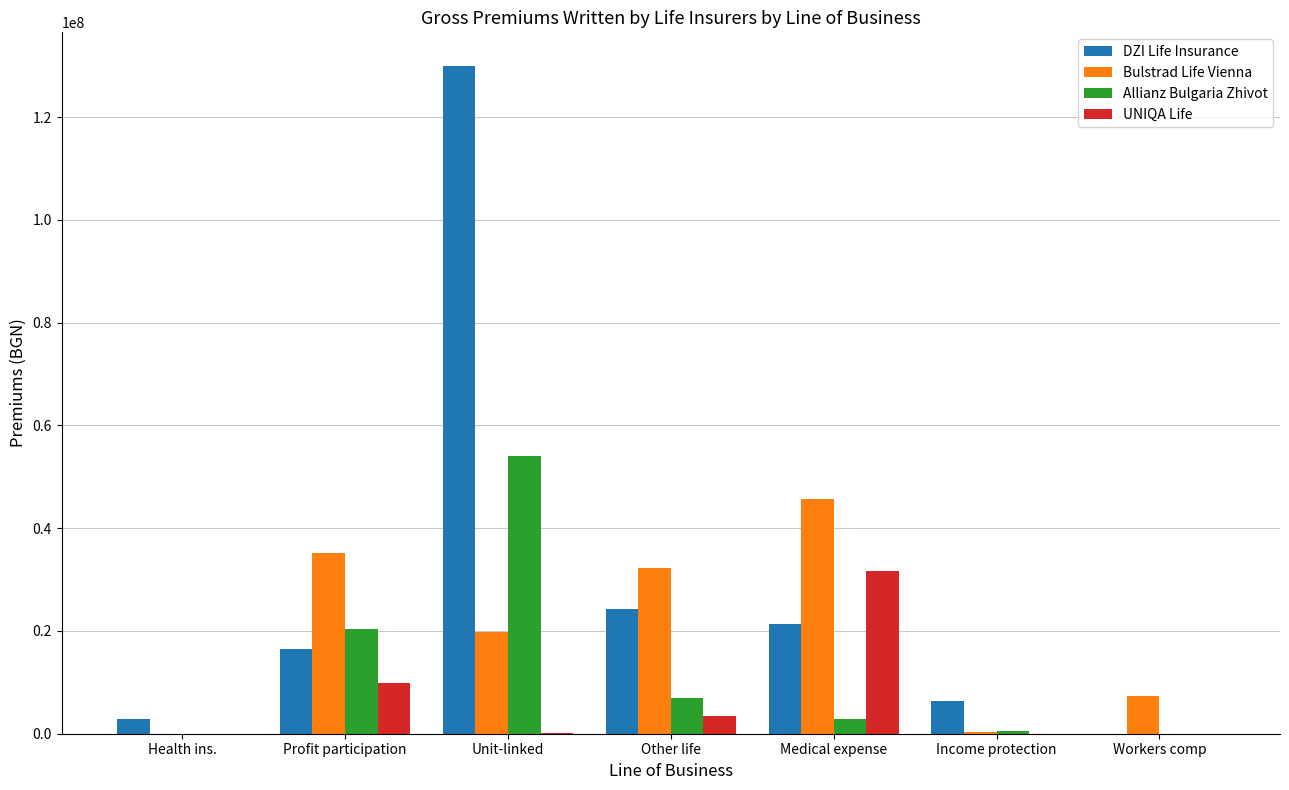

The UNIQA Life series shows 9944226.3 at Profit participation. True or false?

True